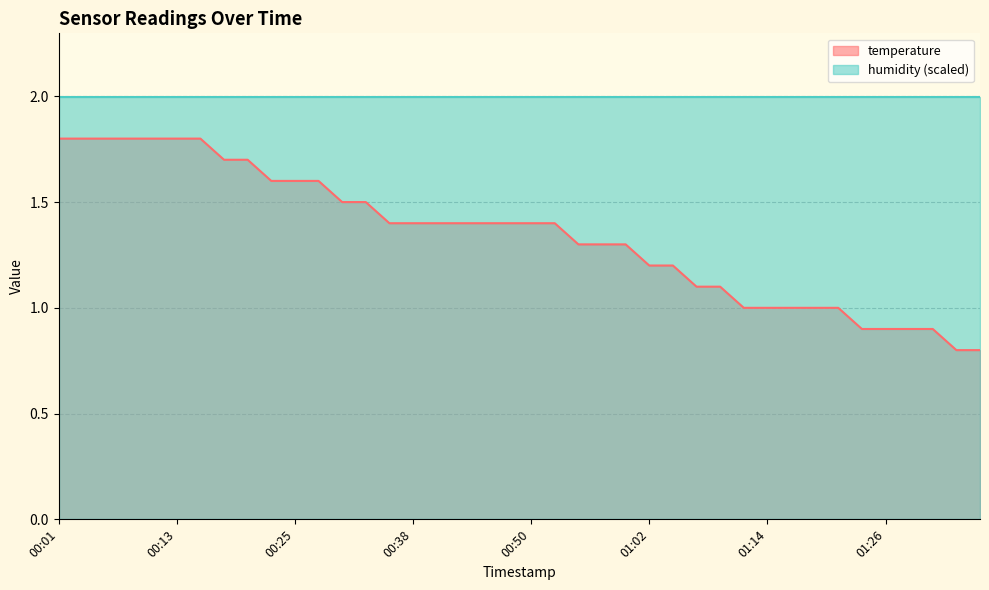

What is the maximum value shown in the chart?

2.0